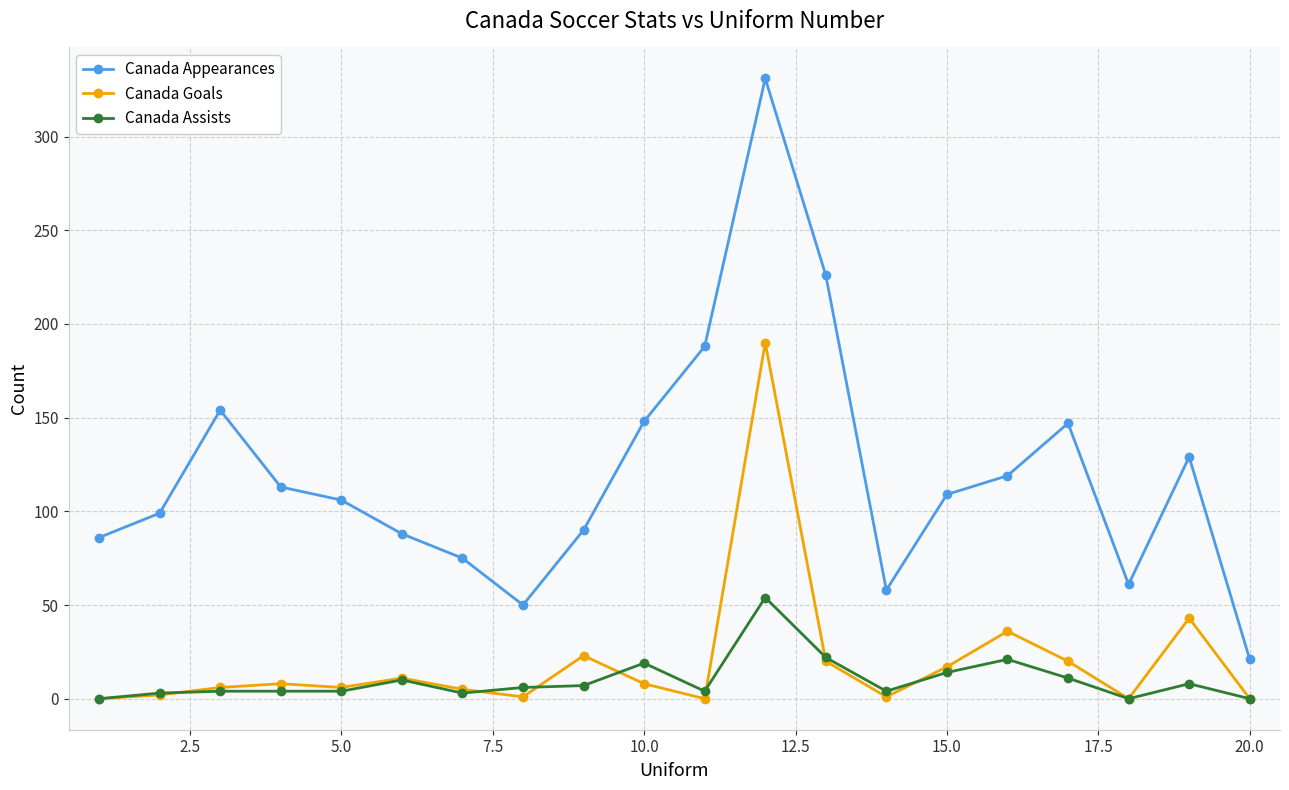

Does the chart have visible grid lines?

Yes